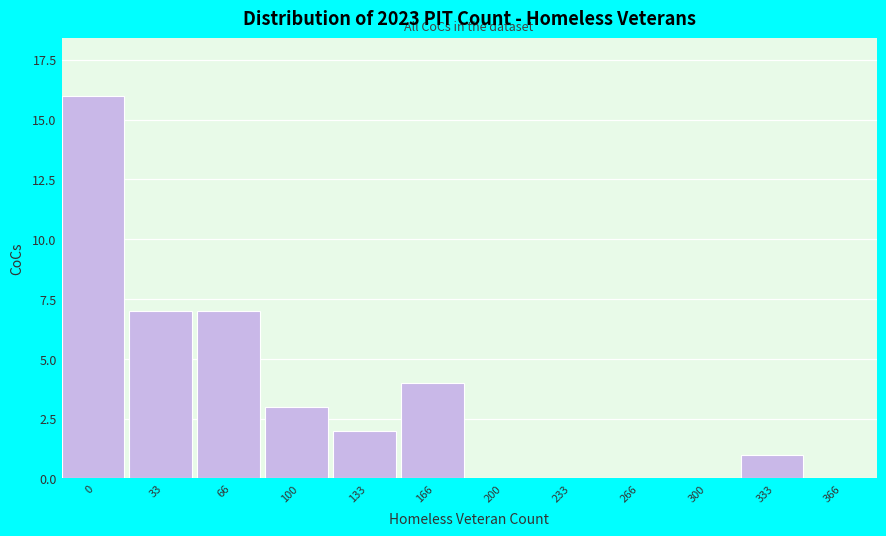

What is the sum of the values at 33 and 100?

10